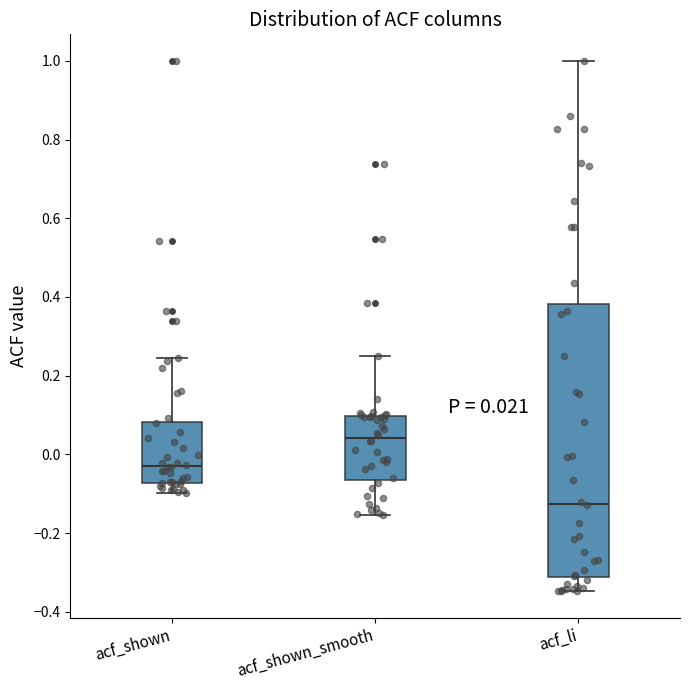

Which box has the highest median line?

acf_shown_smooth